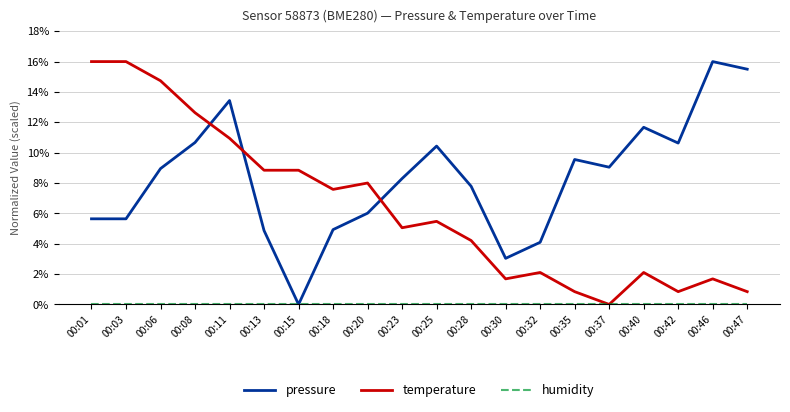

Which series has the largest total across all categories?

pressure